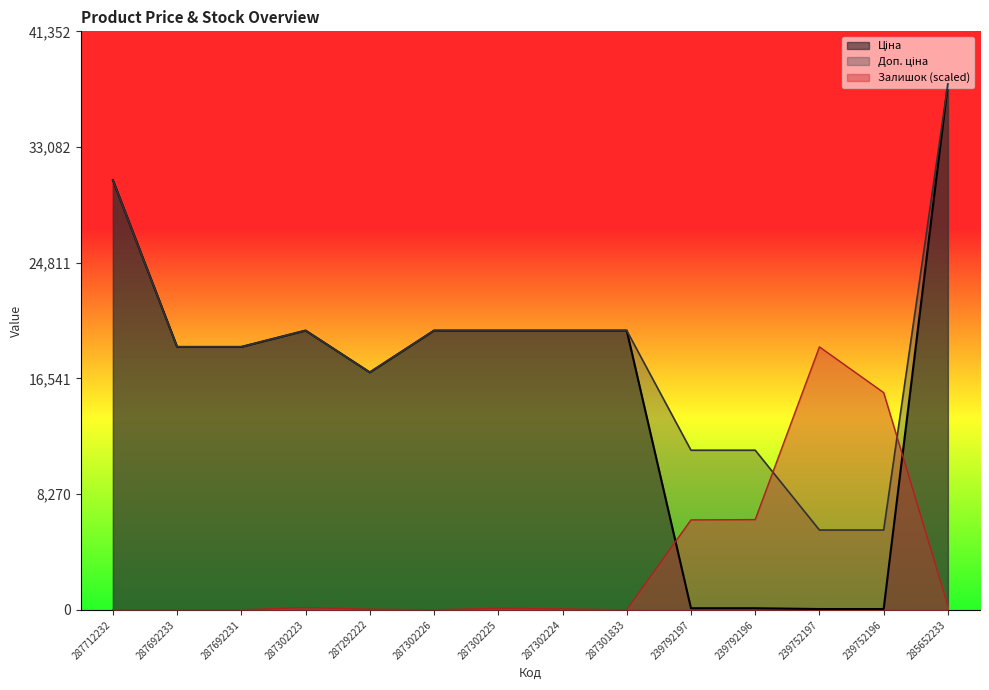

True or false: Доп. ціна has a value of 30717.1 at 287712232.

True